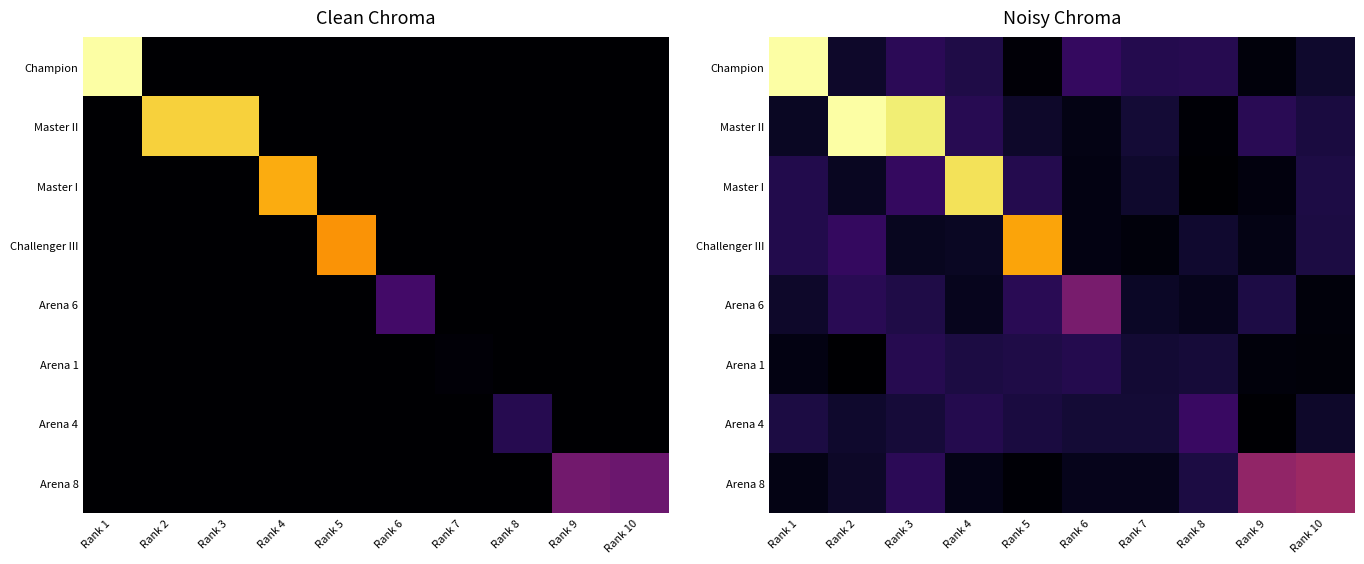

List the labels in order of Arena 6 value, smallest first.

Rank 10, Rank 8, Rank 4, Rank 7, Rank 1, Rank 9, Rank 3, Rank 5, Rank 2, Rank 6